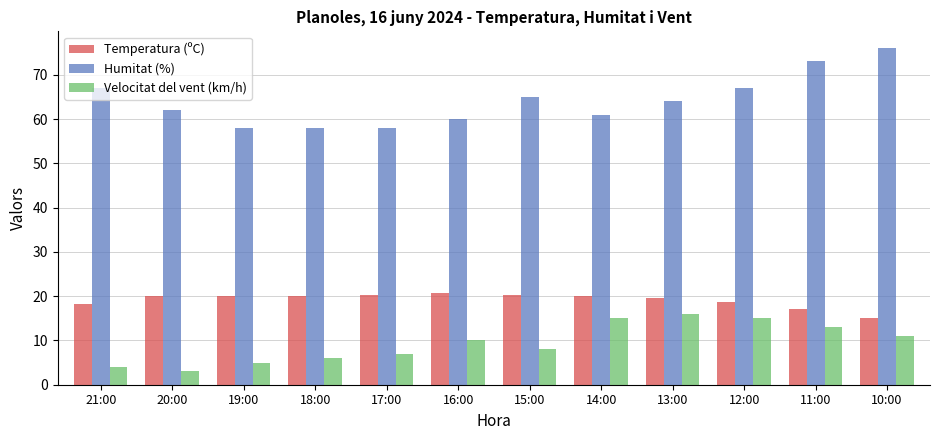

What is the minimum value shown in the chart?

3.0